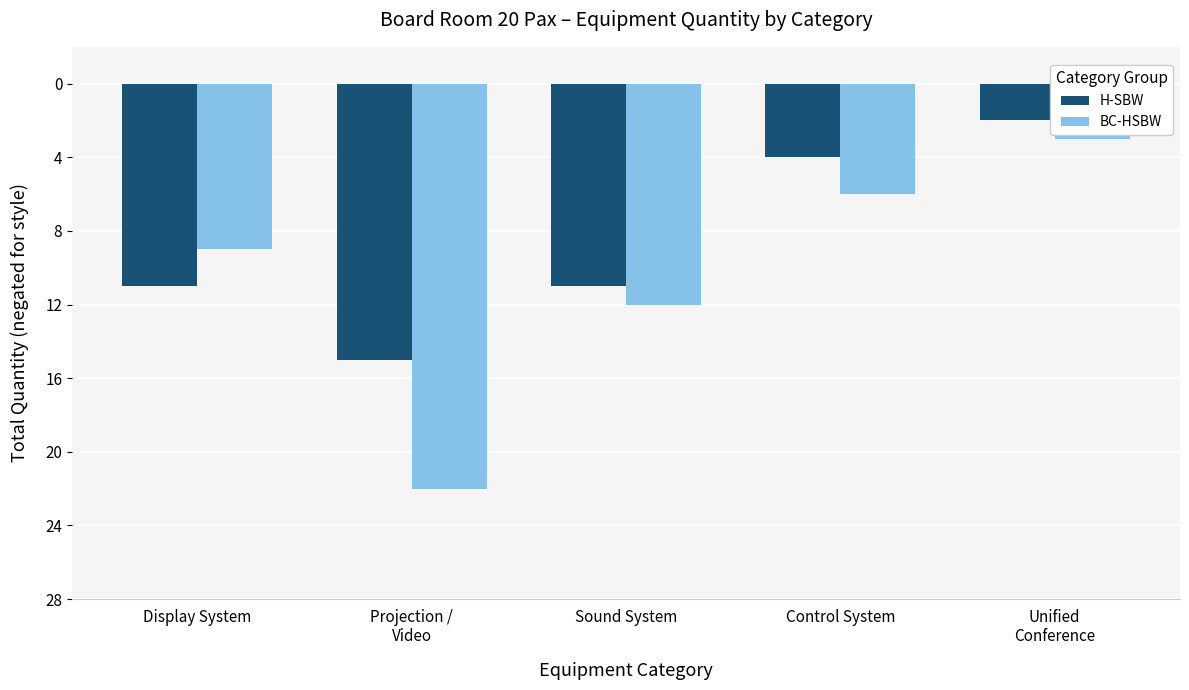

The value of H-SBW at Unified
Conference is -1. True or false?

False